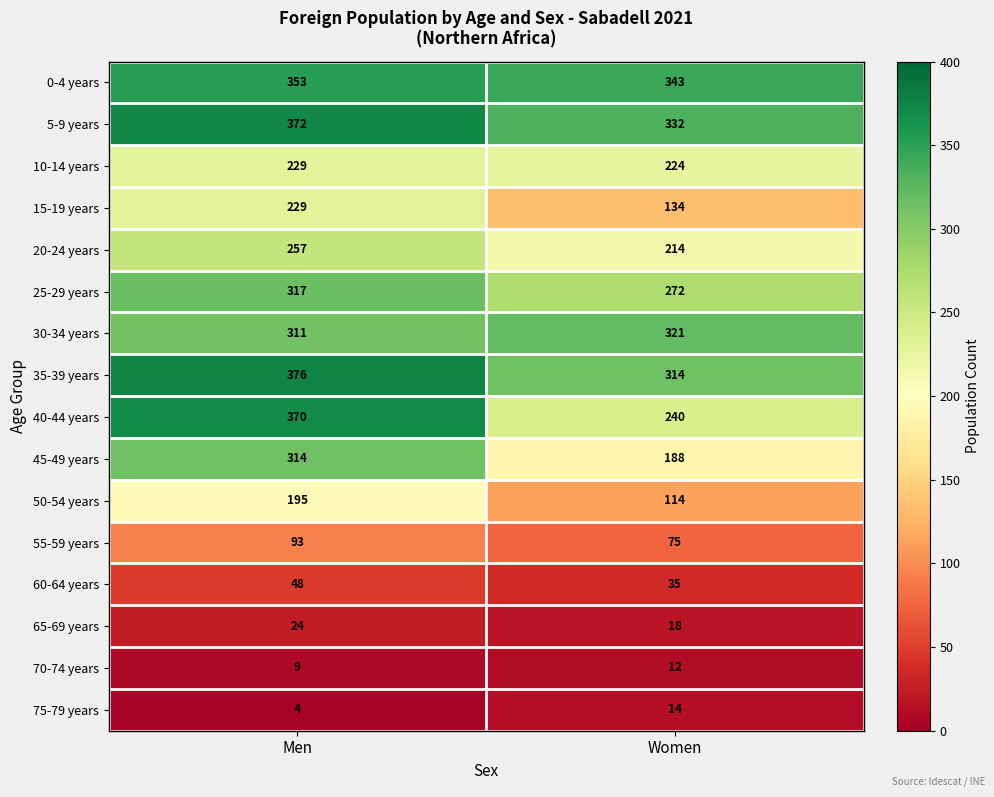

Rank the categories by 20-24 years value from lowest to highest.

Women, Men